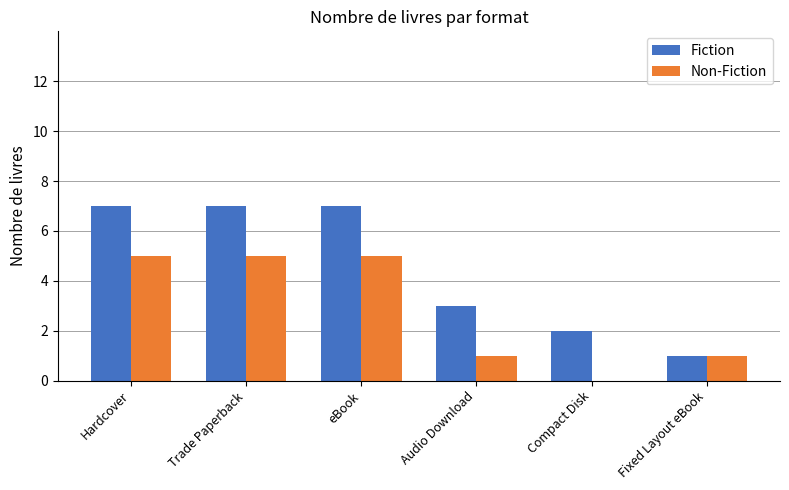

Is the value of Non-Fiction at Trade Paperback greater than the value of Fiction at Trade Paperback?

No